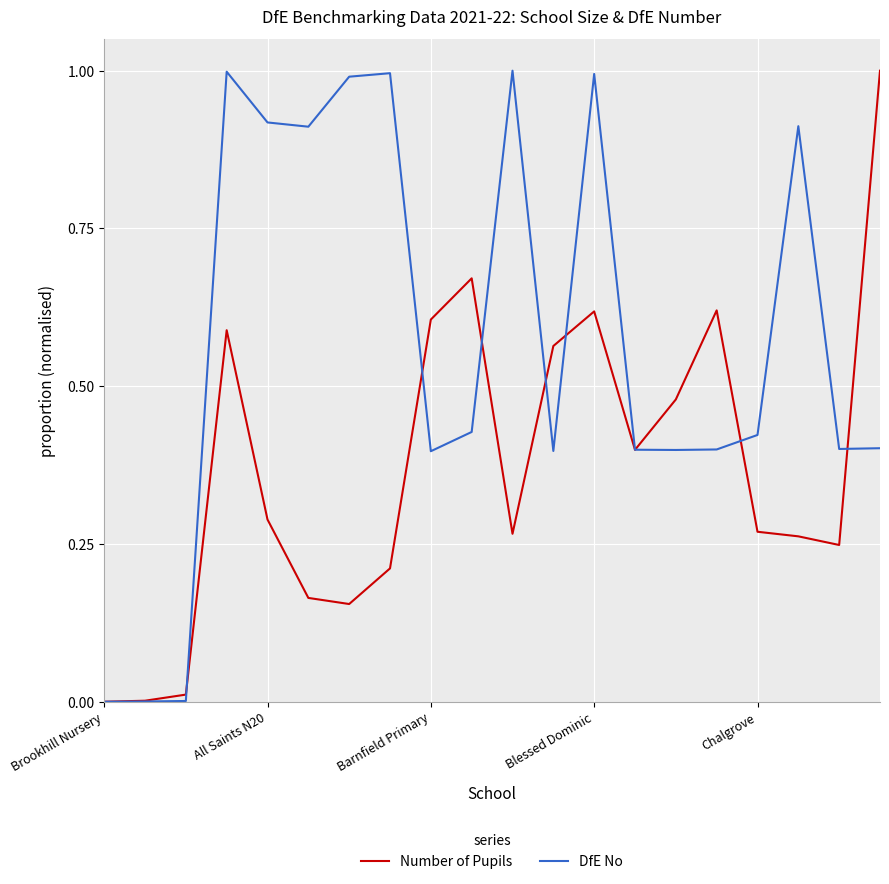

What is the difference between the maximum and minimum values in the Number of Pupils series?

1.0